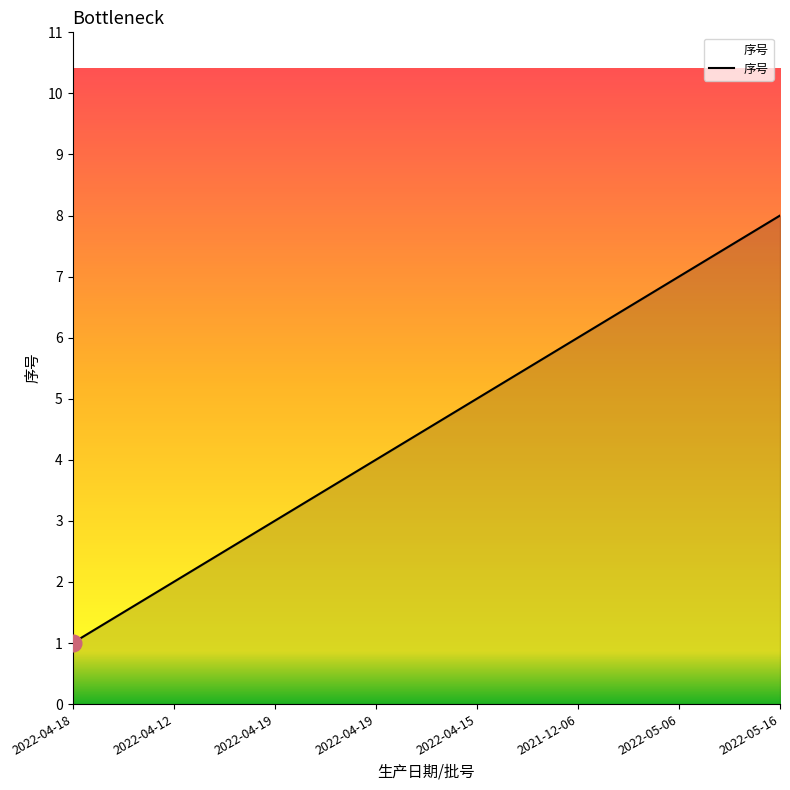

Rank the categories by value from lowest to highest.

2022-04-18, 2022-04-12, 2022-04-19, 2022-04-19, 2022-04-15, 2021-12-06, 2022-05-06, 2022-05-16